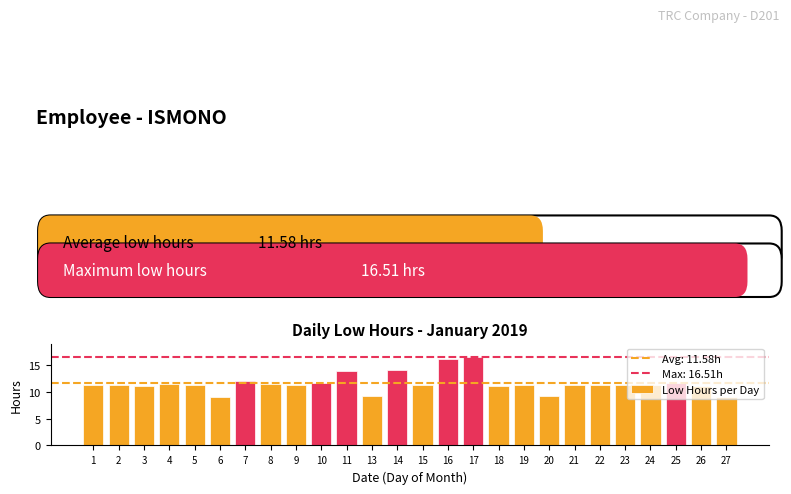

Count the number of categories in the chart.

26